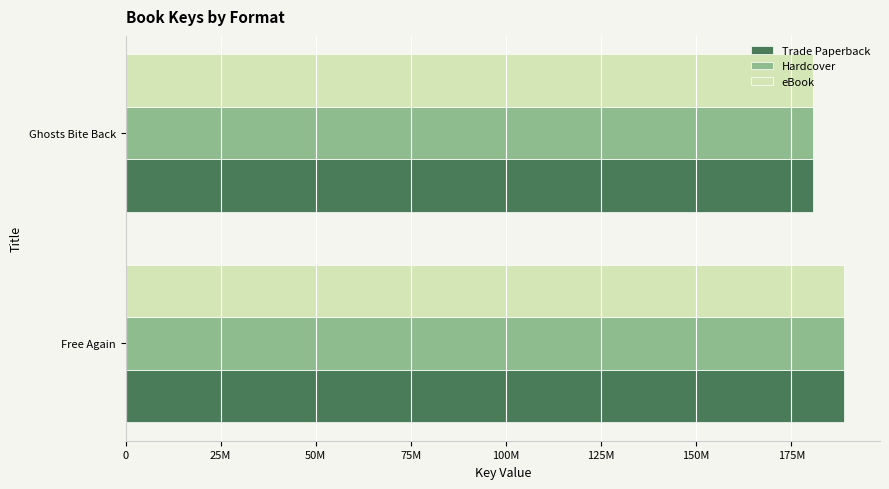

Reading left to right, what are all the values shown in this chart?

Trade Paperback: 188862336	180789012
Hardcover: 188862336	180789012
eBook: 188862336	180789012